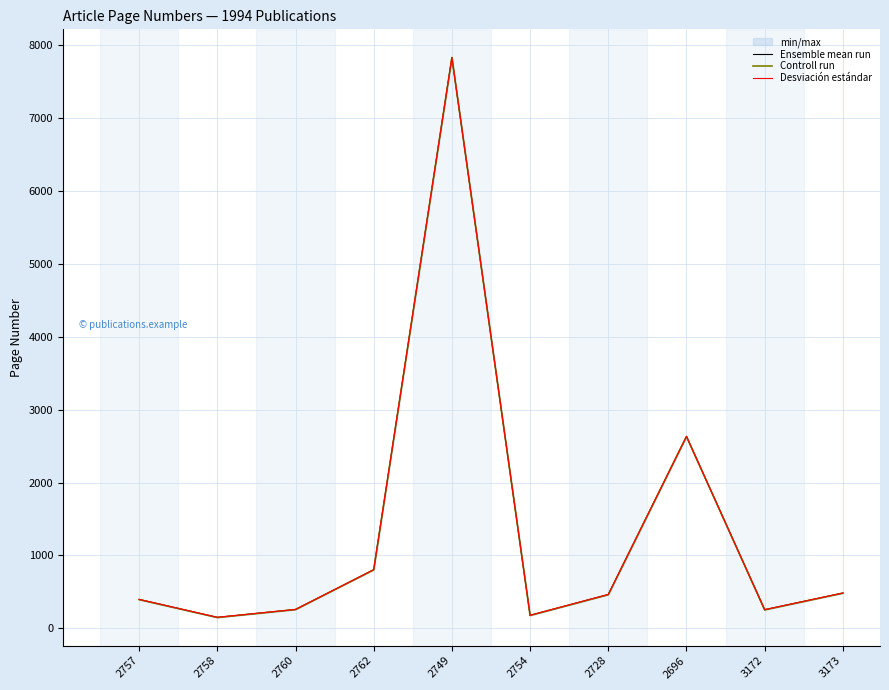

What are all the series names shown in the legend?

Ensemble mean run, Controll run, Desviación estándar